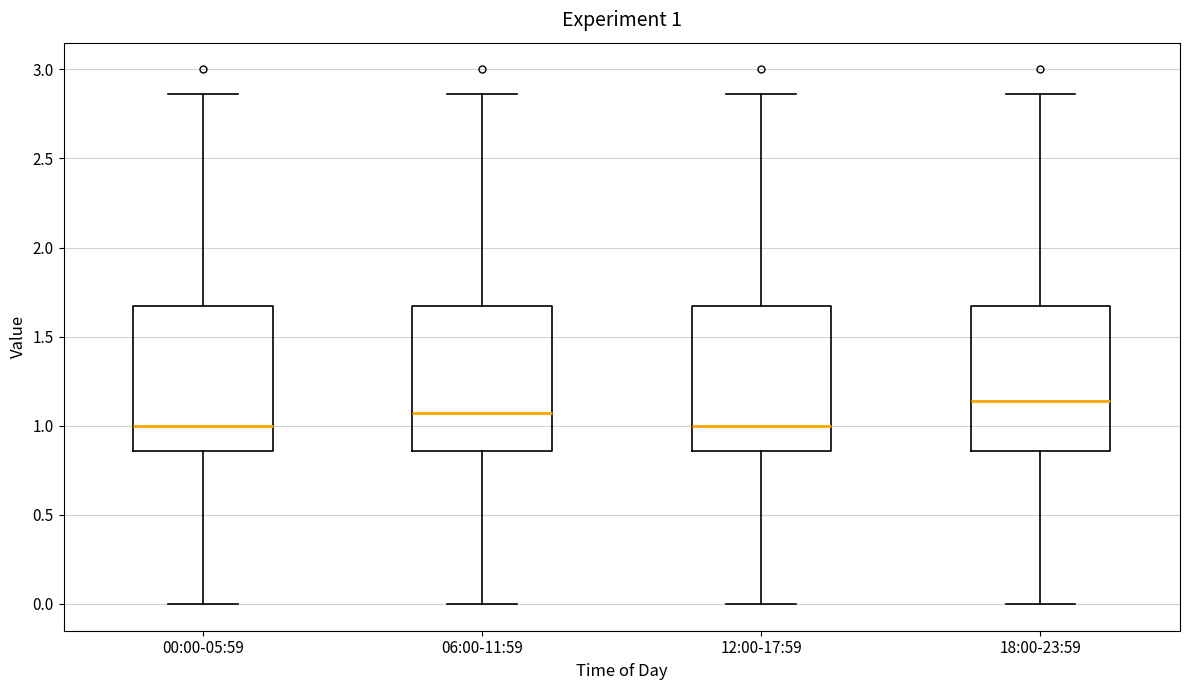

Which box has the highest median line?

18:00-23:59